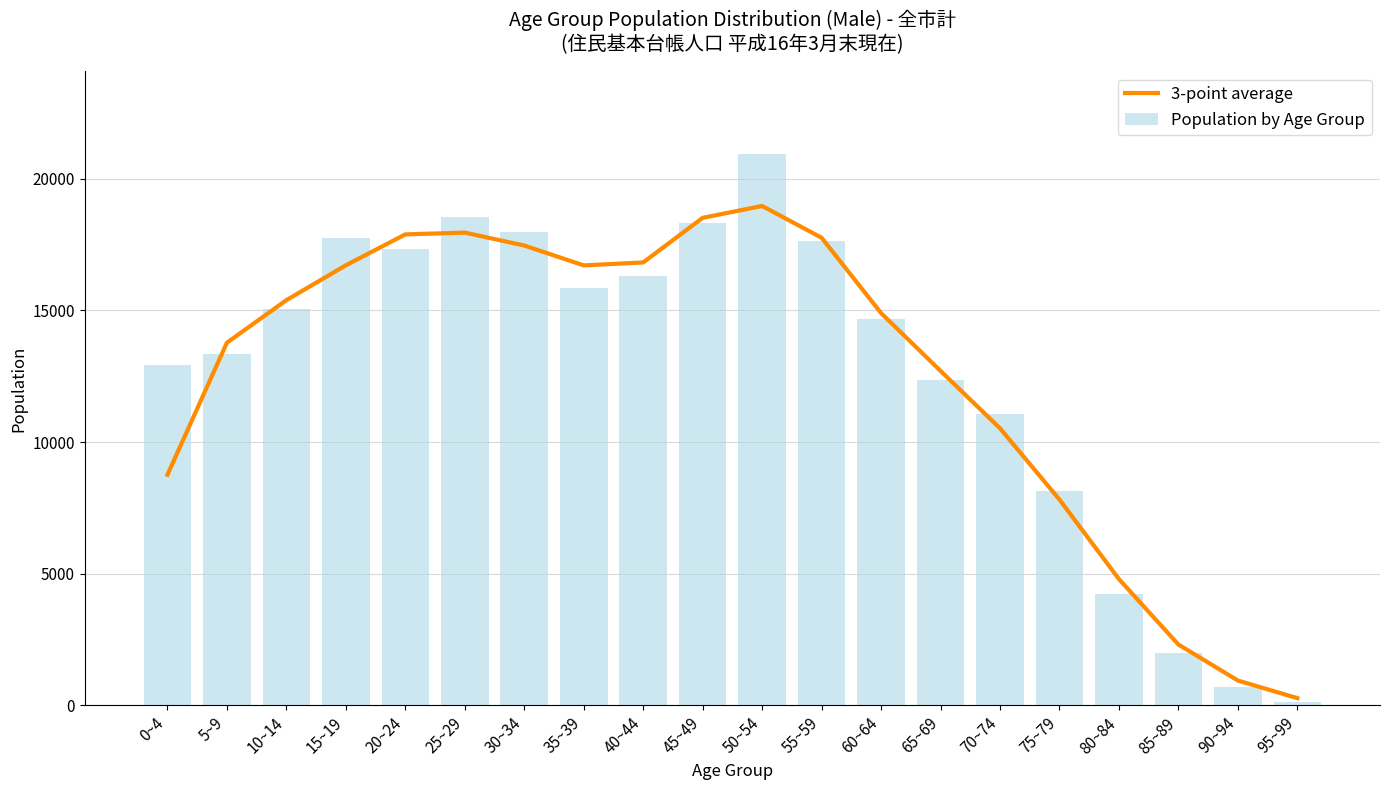

True or false: Population by Age Group has a value of 320.8 at 90~94.

False